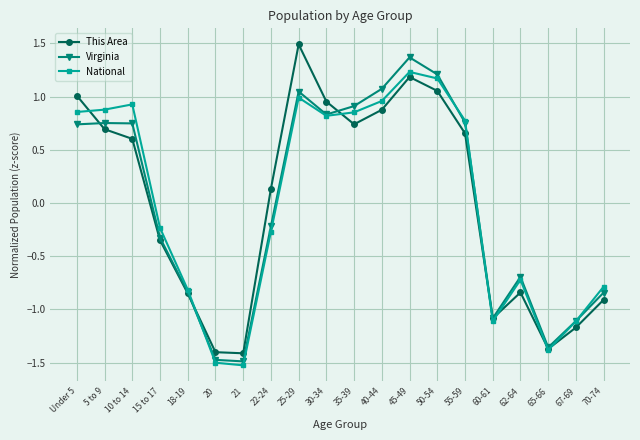

What is the difference between the second highest and minimum values in the This Area series?

2.6